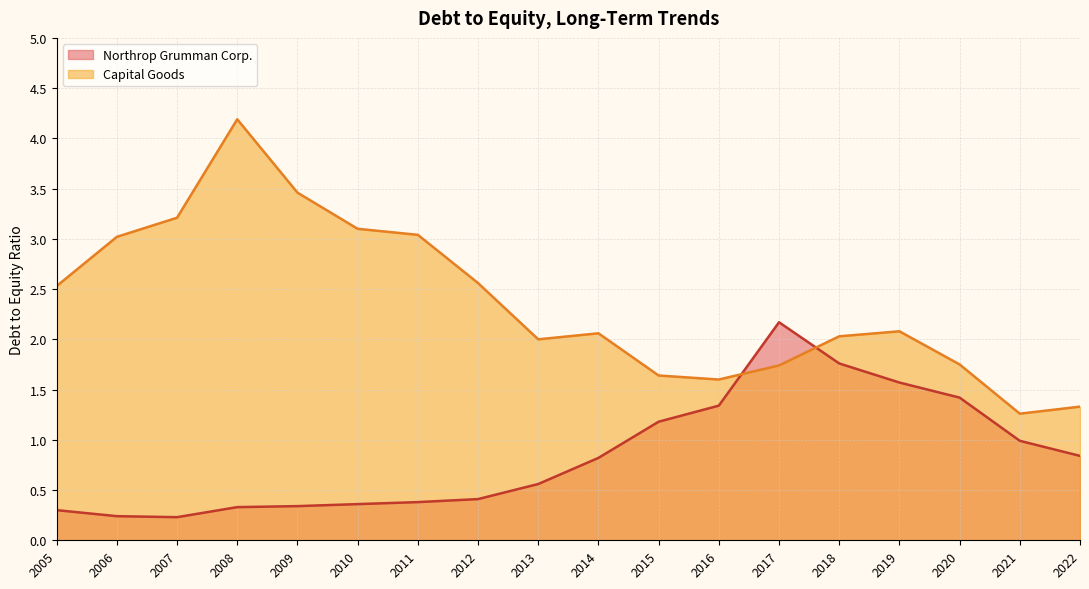

Rank the series by their average value, from highest to lowest.

Capital Goods, Northrop Grumman Corp.